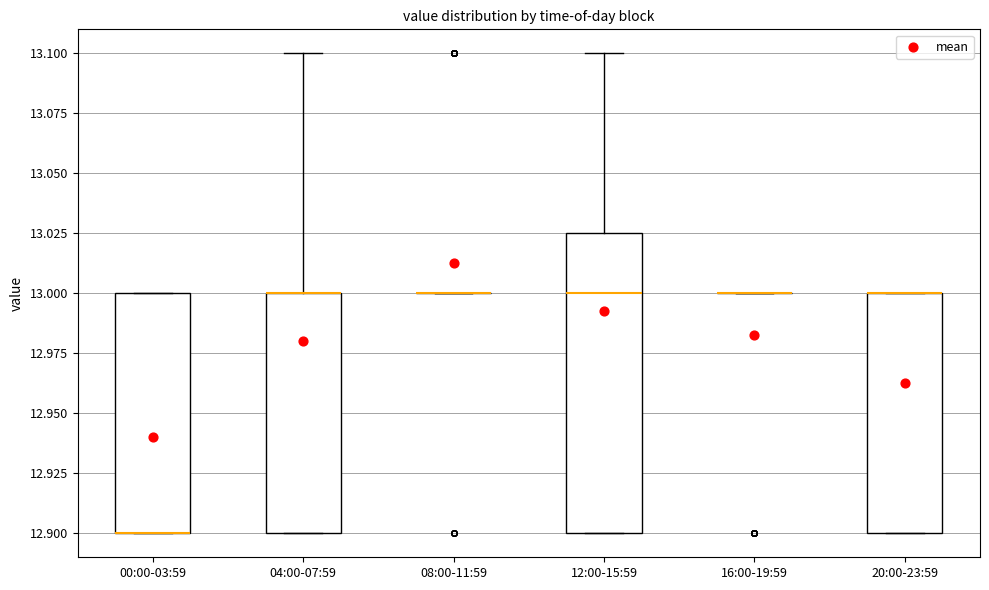

Where is the lower edge of the box for 00:00-03:59 on the y-axis? The values are not printed on the chart, so give them approximately, as read against the axis.

12.900